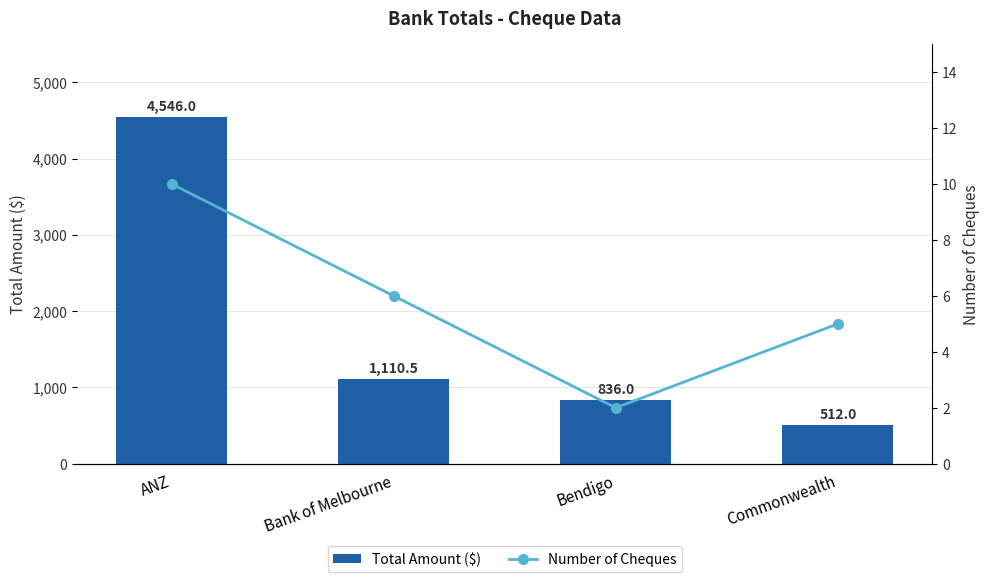

Read the Number of Cheques value at ANZ.

10.0